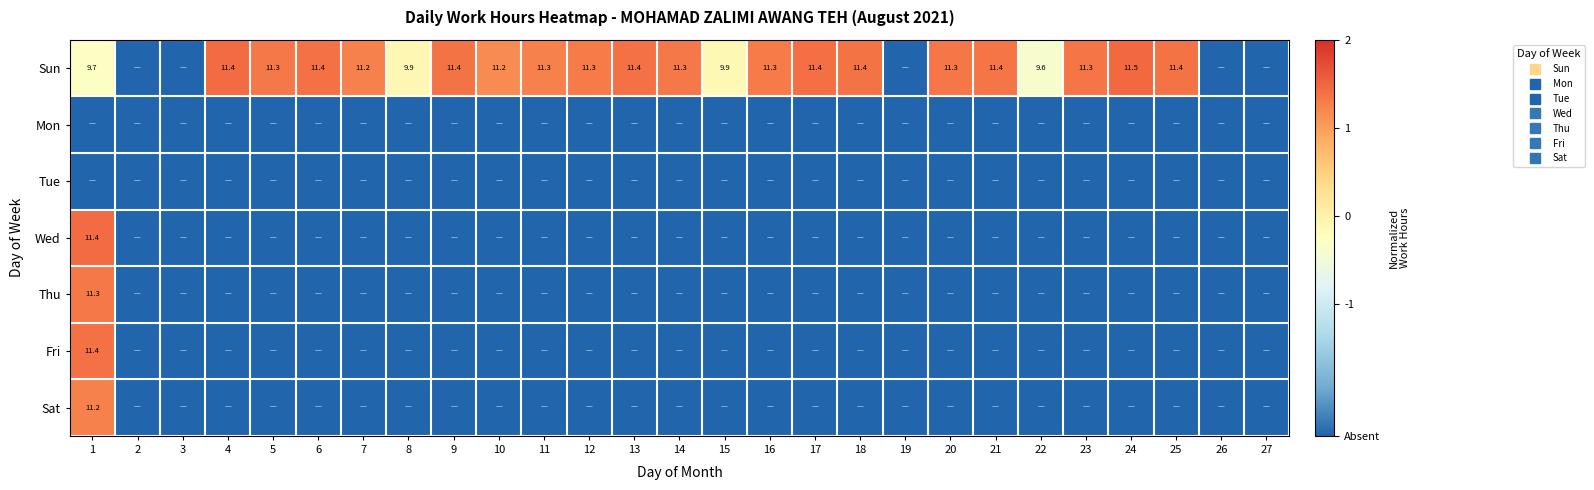

Between 14 and 22, which is larger?

14